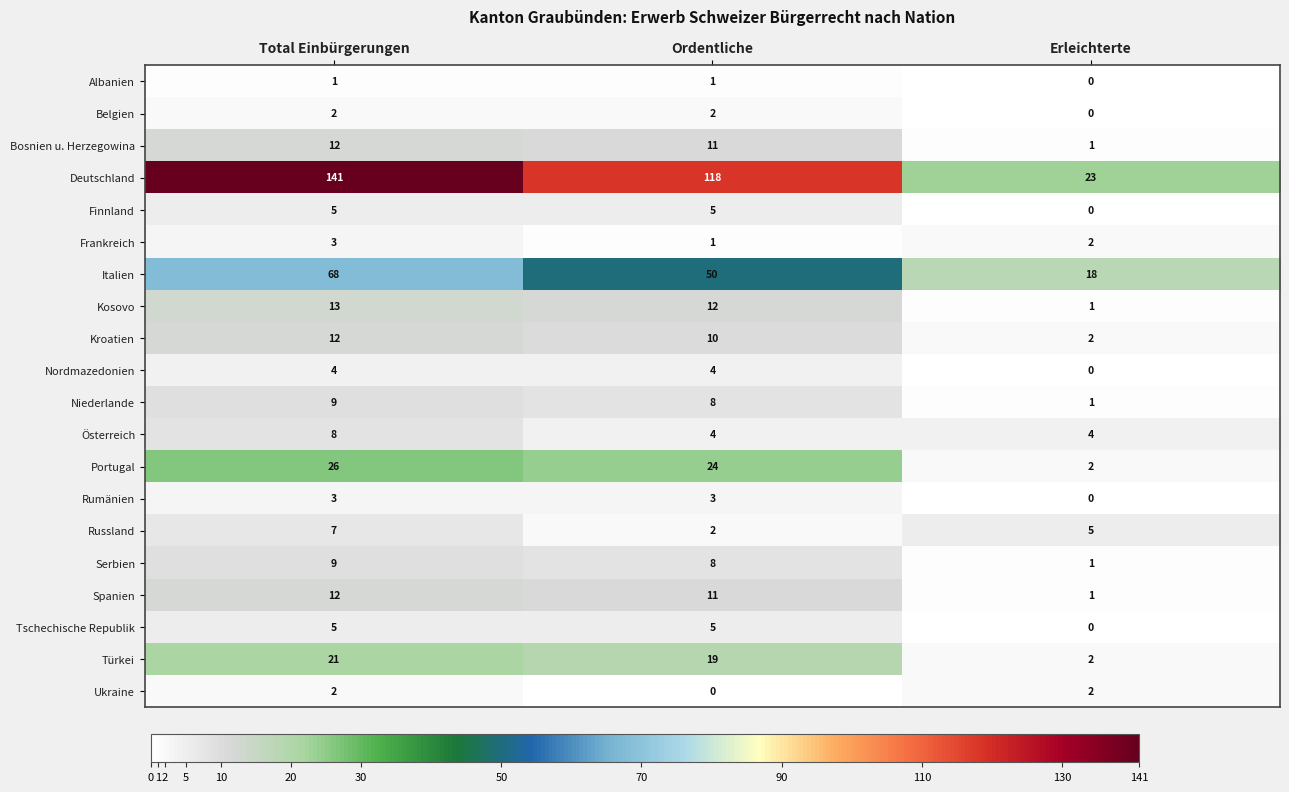

Where does the Portugal series first go above 24?

Total Einbürgerungen